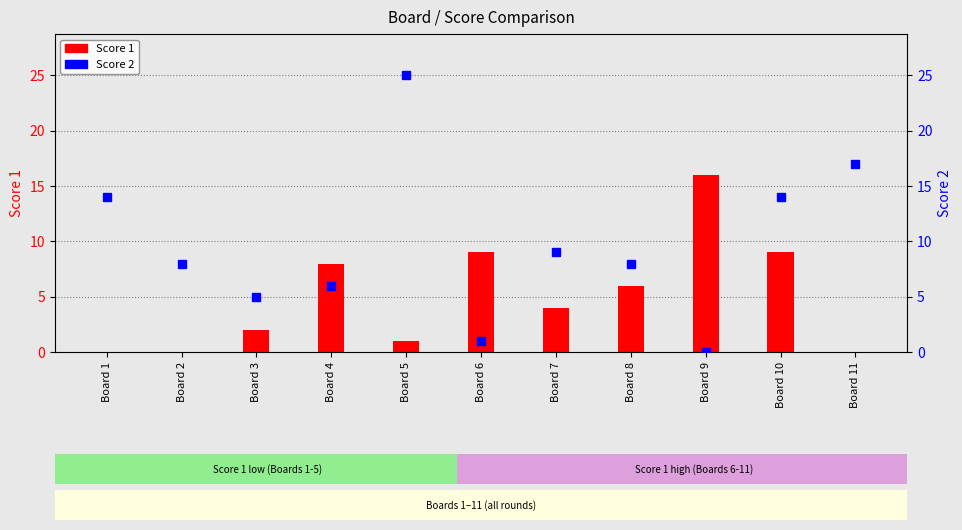

Which category has the lowest value across all series?

Board 1